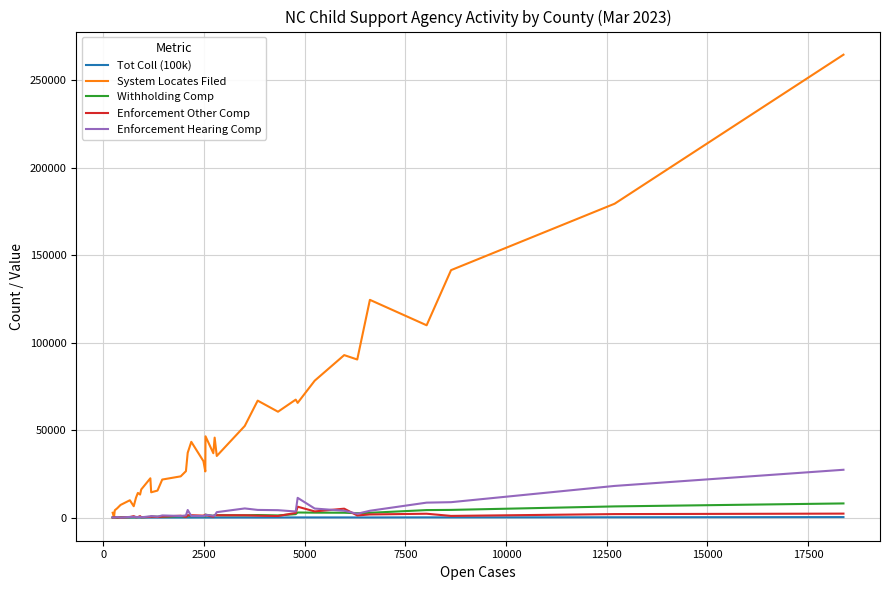

Which series has the largest total across all categories?

System Locates Filed